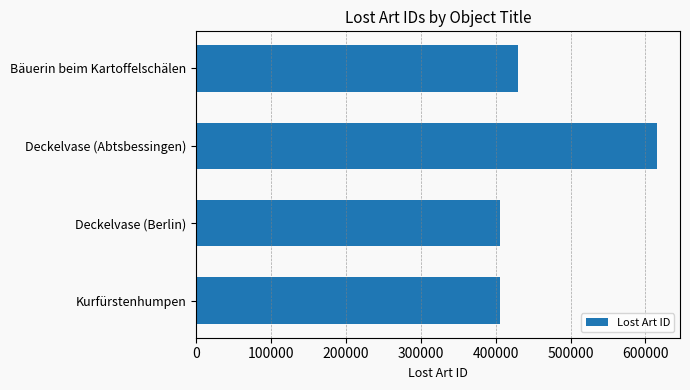

Where is the data nearest to the value 510320?

Bäuerin beim Kartoffelschälen